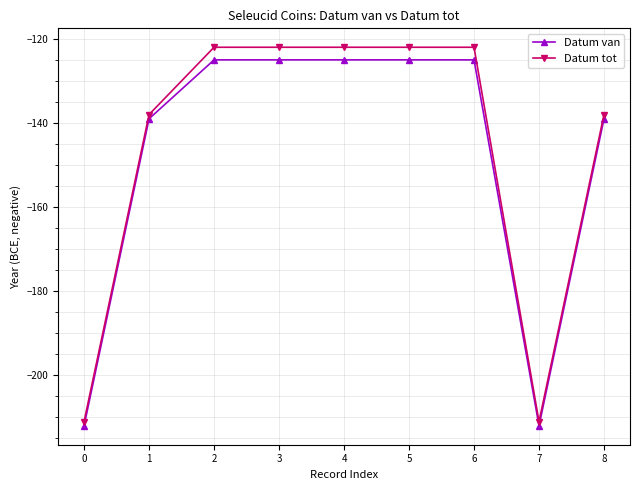

What is the value of the Datum van point at the 1st from the left?

-212